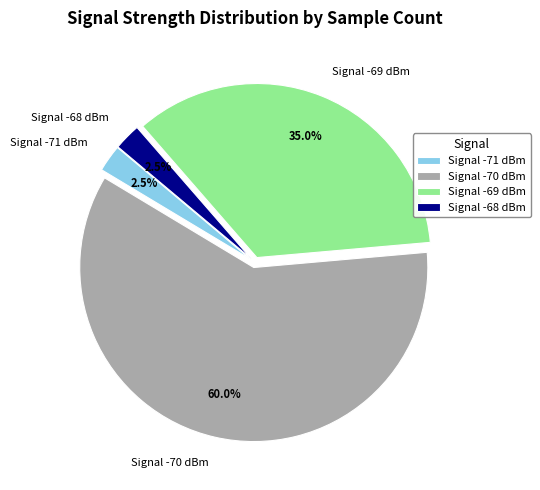

Which category has the biggest portion of the pie?

Signal -70 dBm